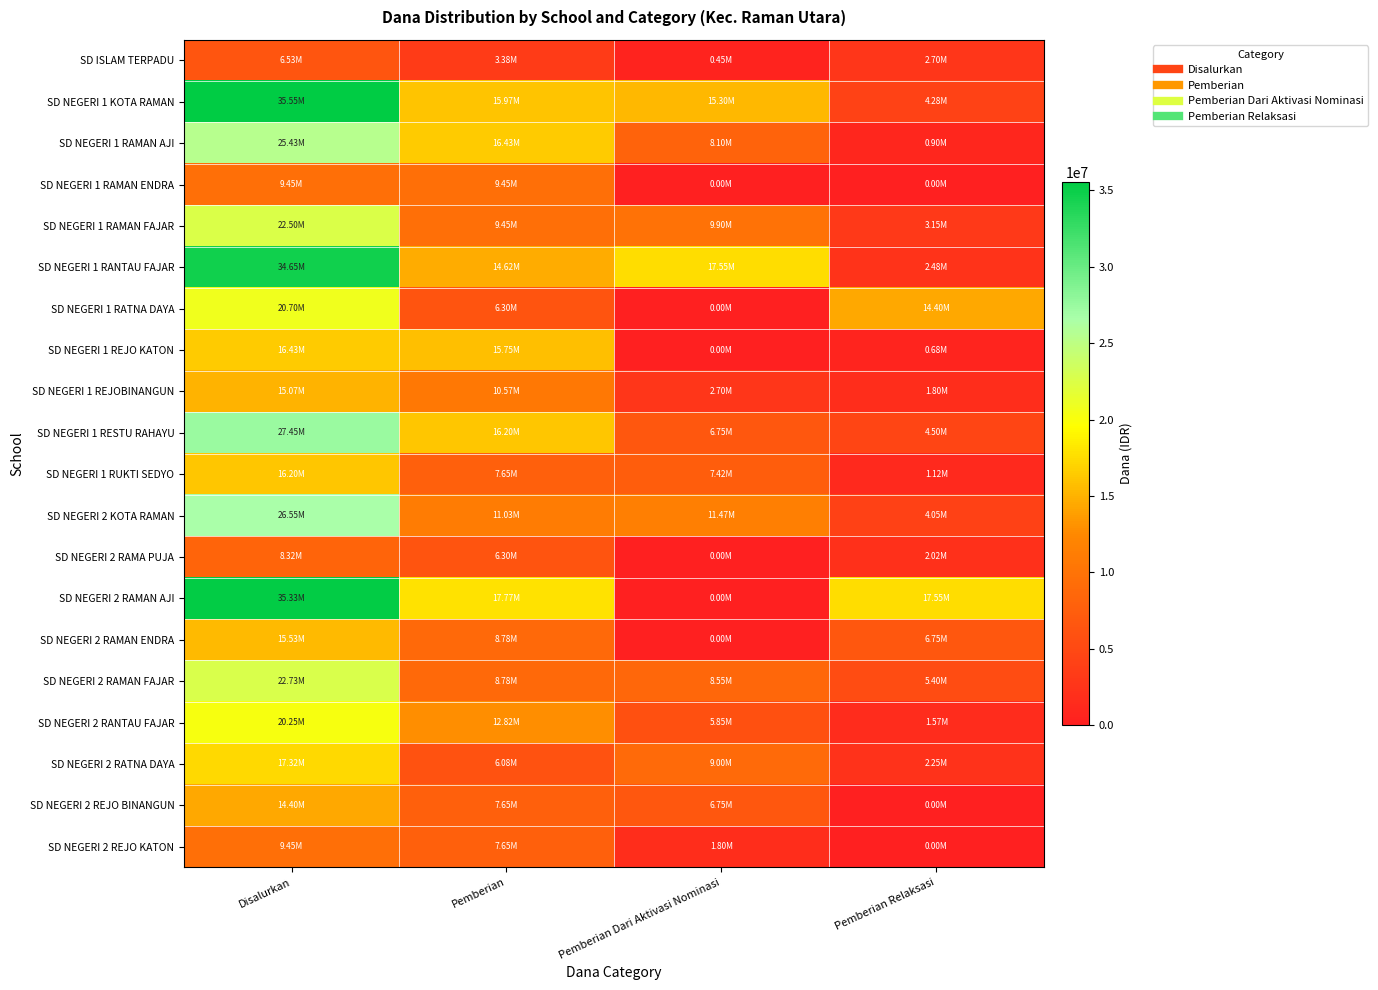

Which series has the largest total across all categories?

SD NEGERI 1 KOTA RAMAN